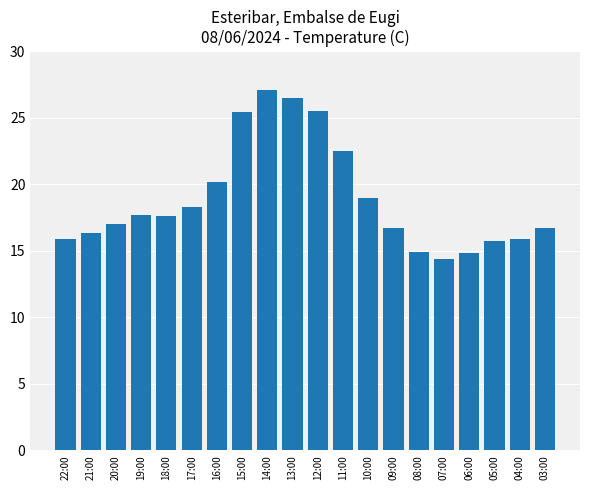

What is the value of the 19th bar from the left?

15.9